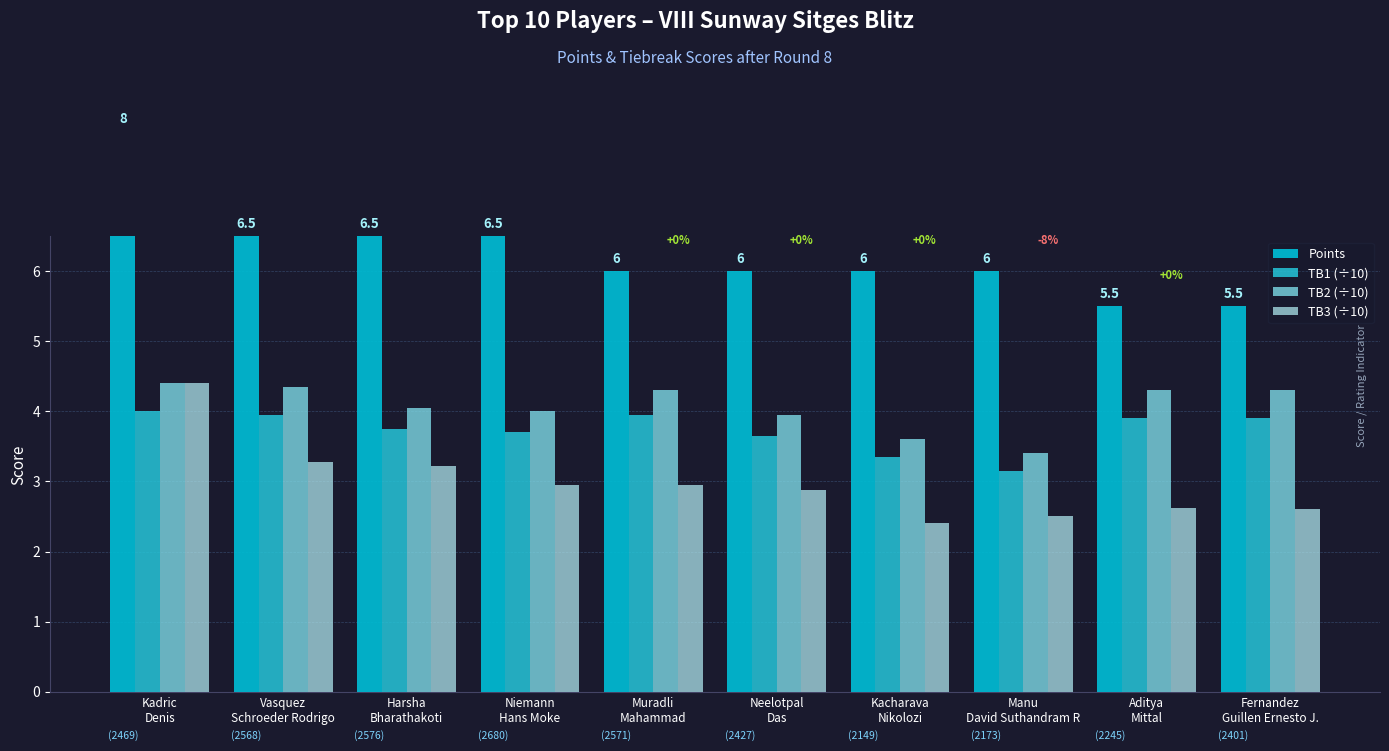

True or false: TB2 (÷10) has a value of 3.0 at Kadric
Denis.

False